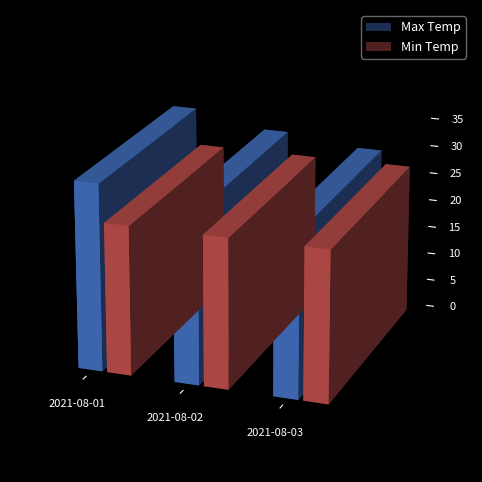

The value of Min Temp at 2021-08-02 is 38.3. True or false?

False